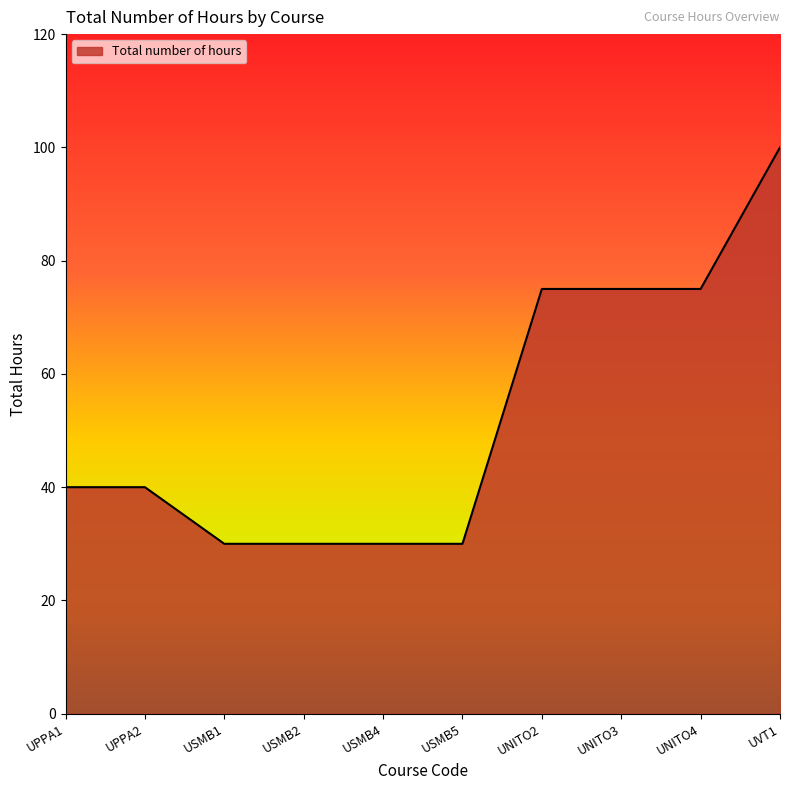

Reading left to right, list all the values displayed in this chart.

UPPA1=40	UPPA2=40	USMB1=30	USMB2=30	USMB4=30	USMB5=30	UNITO2=75	UNITO3=75	UNITO4=75	UVT1=100